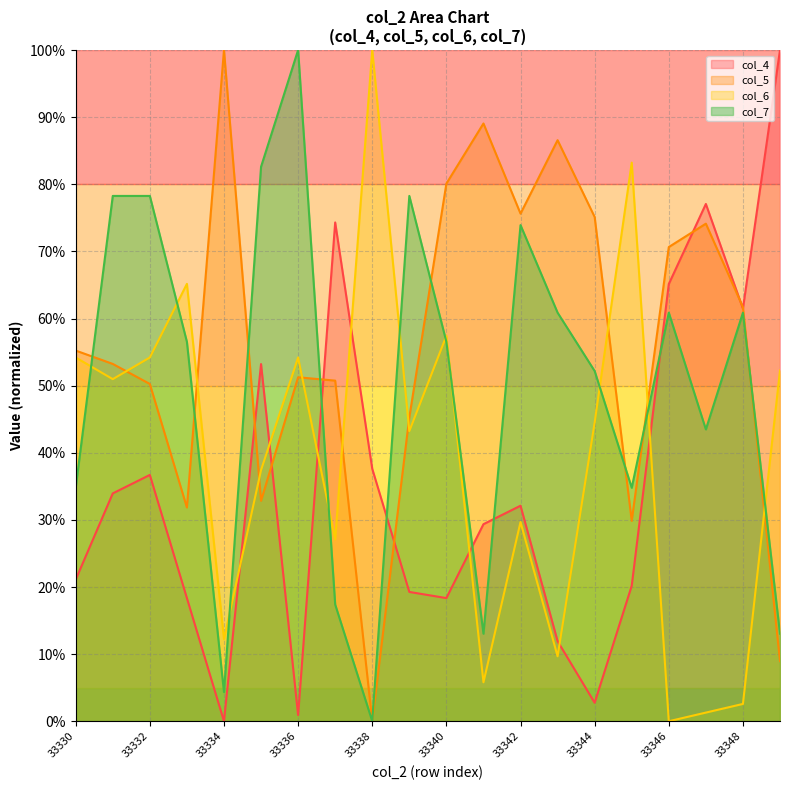

At 33342, list the series in order from largest to smallest.

col_5, col_7, col_4, col_6